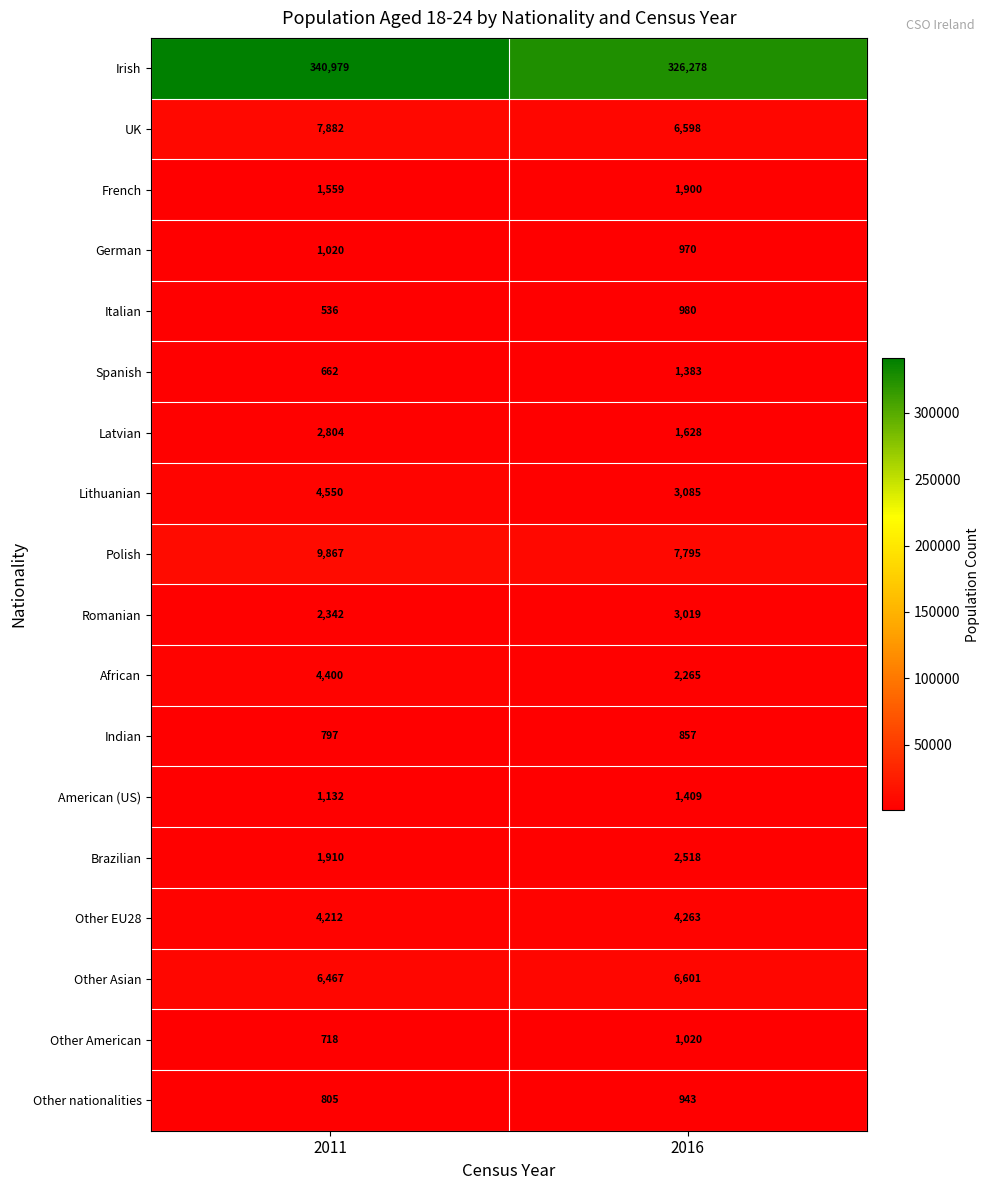

Which series has the largest total across all categories?

Irish